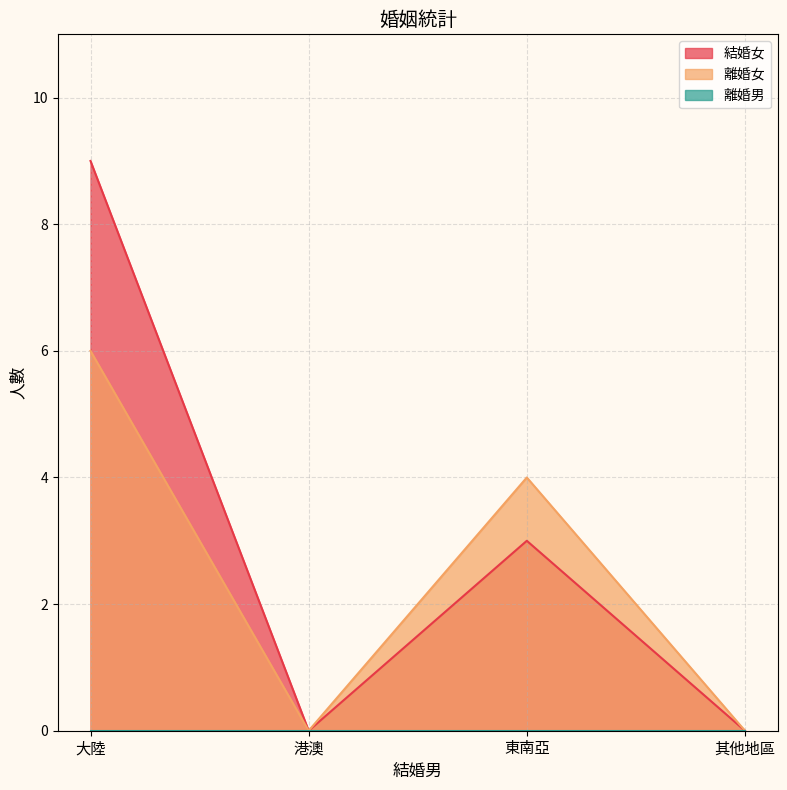

Count the 離婚女 values in the range 0 to 6.

4